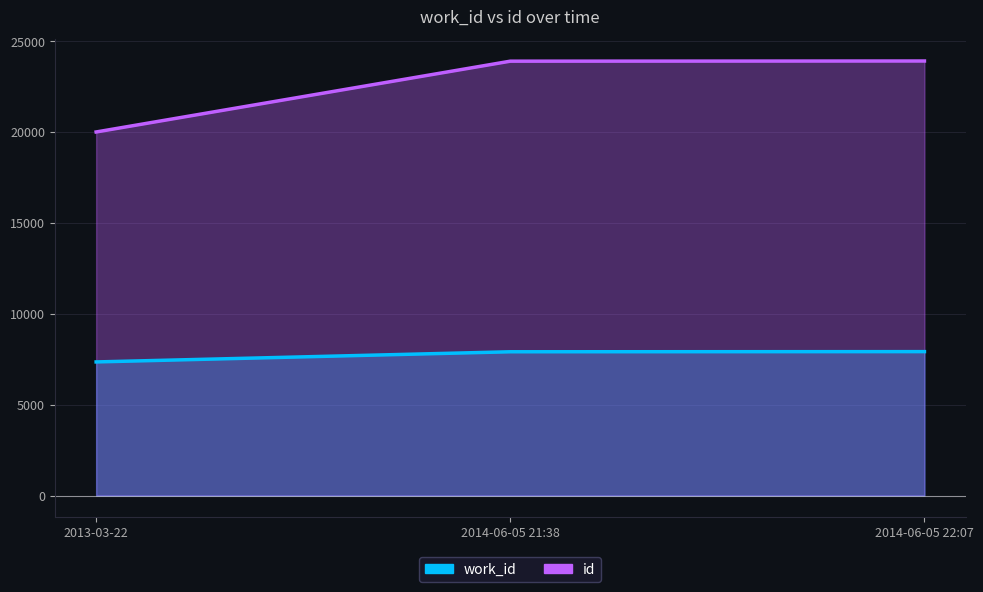

What is the spread (max minus min) of values at 2014-06-05 22:07?

15990